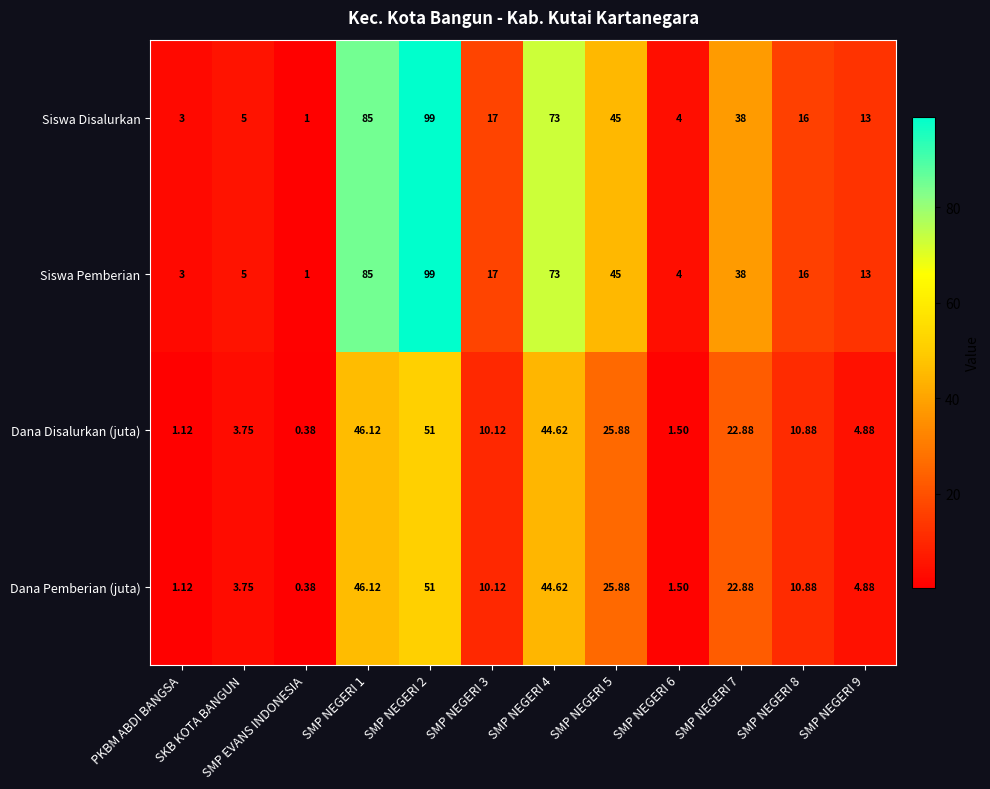

Reading left to right, transcribe all the data shown in this chart.

Siswa Disalurkan: PKBM ABDI BANGSA=3.0	SKB KOTA BANGUN=5.0	SMP EVANS INDONESIA=1.0	SMP NEGERI 1=85.0	SMP NEGERI 2=99.0	SMP NEGERI 3=17.0	SMP NEGERI 4=73.0	SMP NEGERI 5=45.0	SMP NEGERI 6=4.0	SMP NEGERI 7=38.0	SMP NEGERI 8=16.0	SMP NEGERI 9=13.0
Siswa Pemberian: PKBM ABDI BANGSA=3.0	SKB KOTA BANGUN=5.0	SMP EVANS INDONESIA=1.0	SMP NEGERI 1=85.0	SMP NEGERI 2=99.0	SMP NEGERI 3=17.0	SMP NEGERI 4=73.0	SMP NEGERI 5=45.0	SMP NEGERI 6=4.0	SMP NEGERI 7=38.0	SMP NEGERI 8=16.0	SMP NEGERI 9=13.0
Dana Disalurkan (juta): PKBM ABDI BANGSA=1.1	SKB KOTA BANGUN=3.8	SMP EVANS INDONESIA=0.4	SMP NEGERI 1=46.1	SMP NEGERI 2=51.0	SMP NEGERI 3=10.1	SMP NEGERI 4=44.6	SMP NEGERI 5=25.9	SMP NEGERI 6=1.5	SMP NEGERI 7=22.9	SMP NEGERI 8=10.9	SMP NEGERI 9=4.9
Dana Pemberian (juta): PKBM ABDI BANGSA=1.1	SKB KOTA BANGUN=3.8	SMP EVANS INDONESIA=0.4	SMP NEGERI 1=46.1	SMP NEGERI 2=51.0	SMP NEGERI 3=10.1	SMP NEGERI 4=44.6	SMP NEGERI 5=25.9	SMP NEGERI 6=1.5	SMP NEGERI 7=22.9	SMP NEGERI 8=10.9	SMP NEGERI 9=4.9